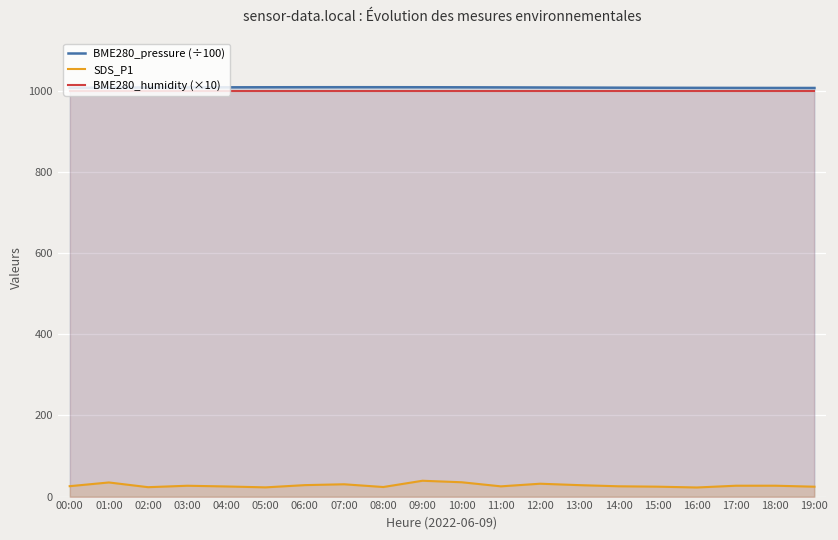

What are all the series names shown in the legend?

BME280_pressure (÷100), SDS_P1, BME280_humidity (×10)